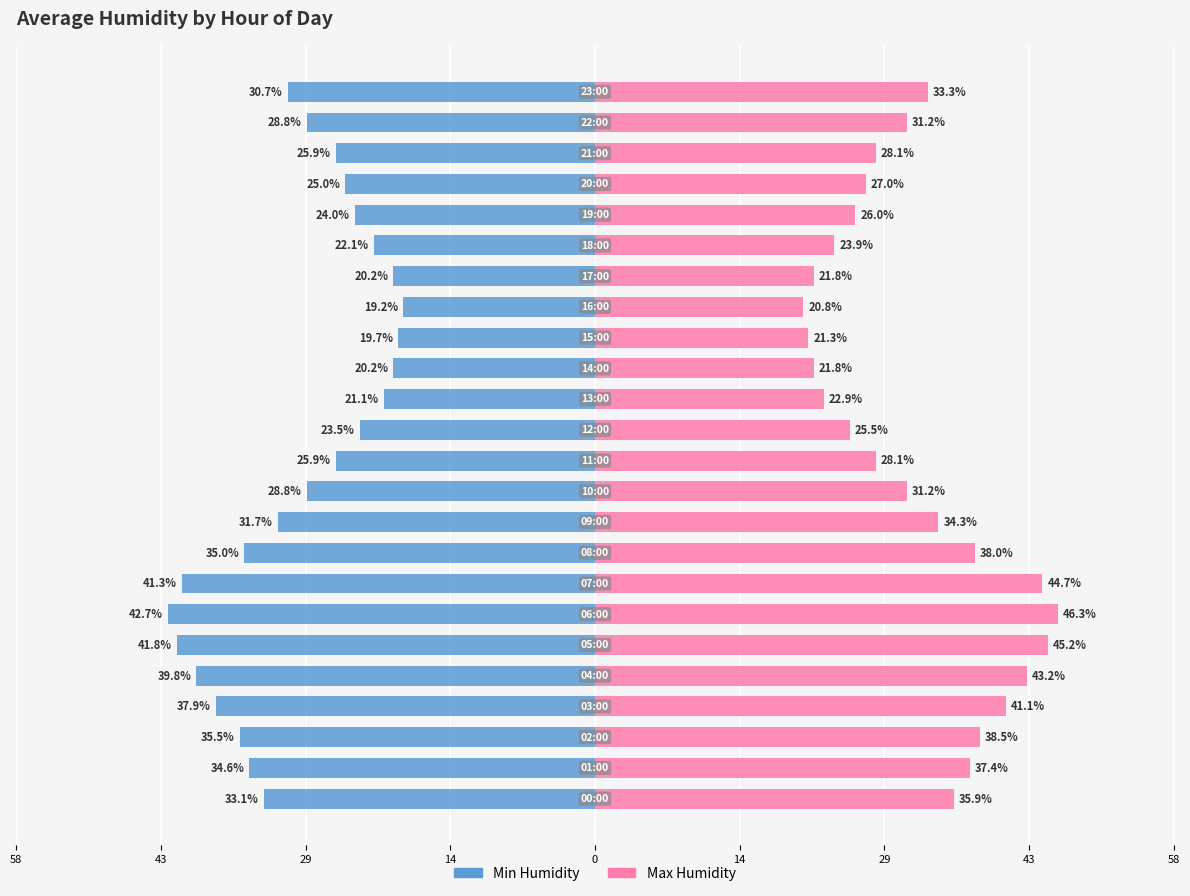

What is the difference between the Min Humidity values at 14 and 11?

5.8